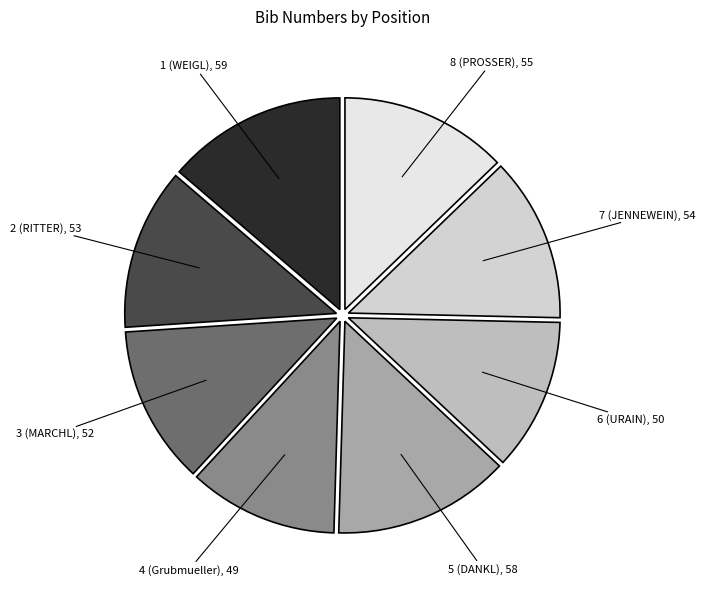

Is it true that 2 (RITTER) is 12% of the pie?

True